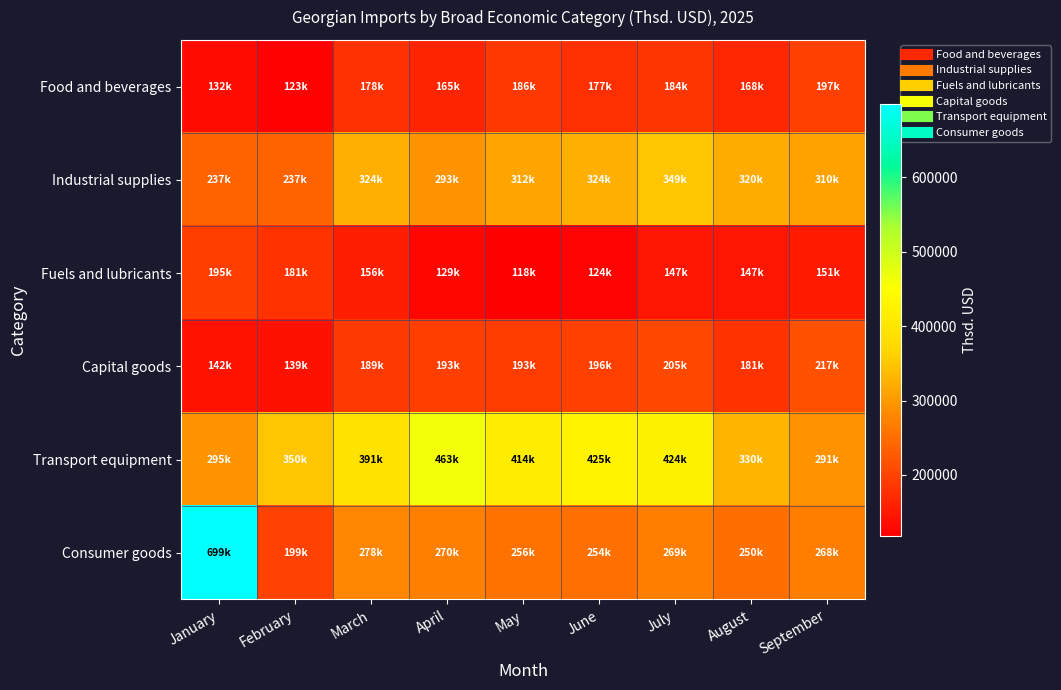

At which category is the sum across all series the highest?

January